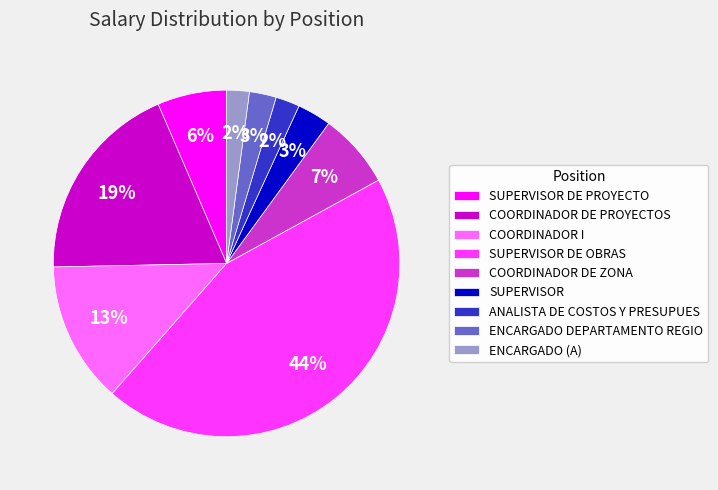

What is the ratio of the value at COORDINADOR DE PROYECTOS to the value at COORDINADOR DE ZONA?

2.7